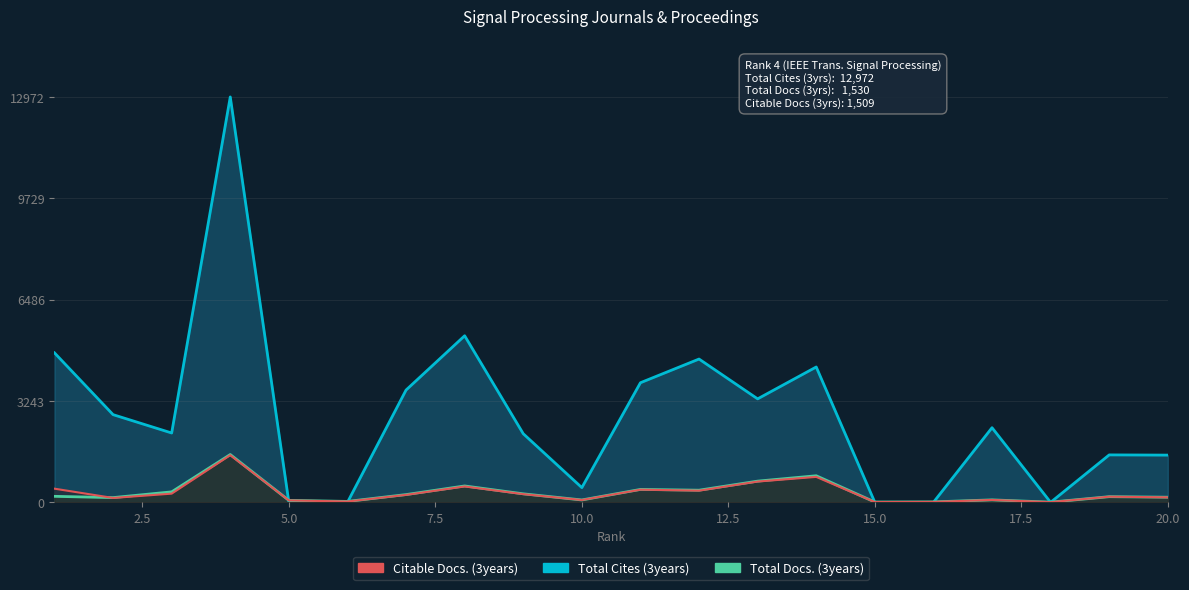

Rank the series by their maximum value, from lowest to highest.

Citable Docs. (3years), Total Docs. (3years), Total Cites (3years)